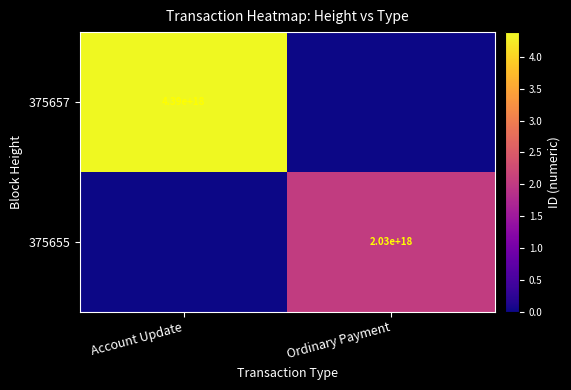

The 375657 series shows 4390000000000000000 at Account Update. True or false?

True